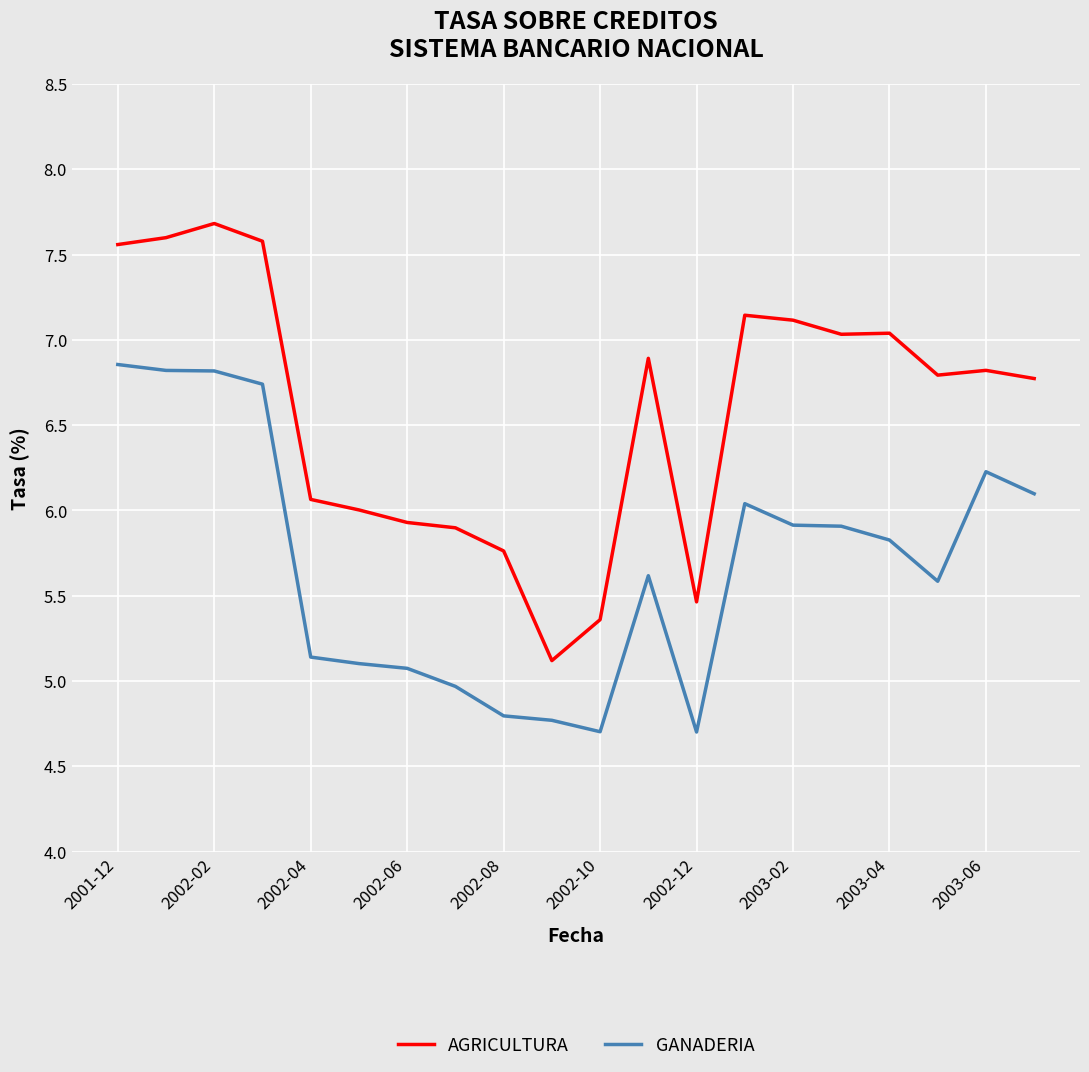

What is the minimum value for GANADERIA?

4.7